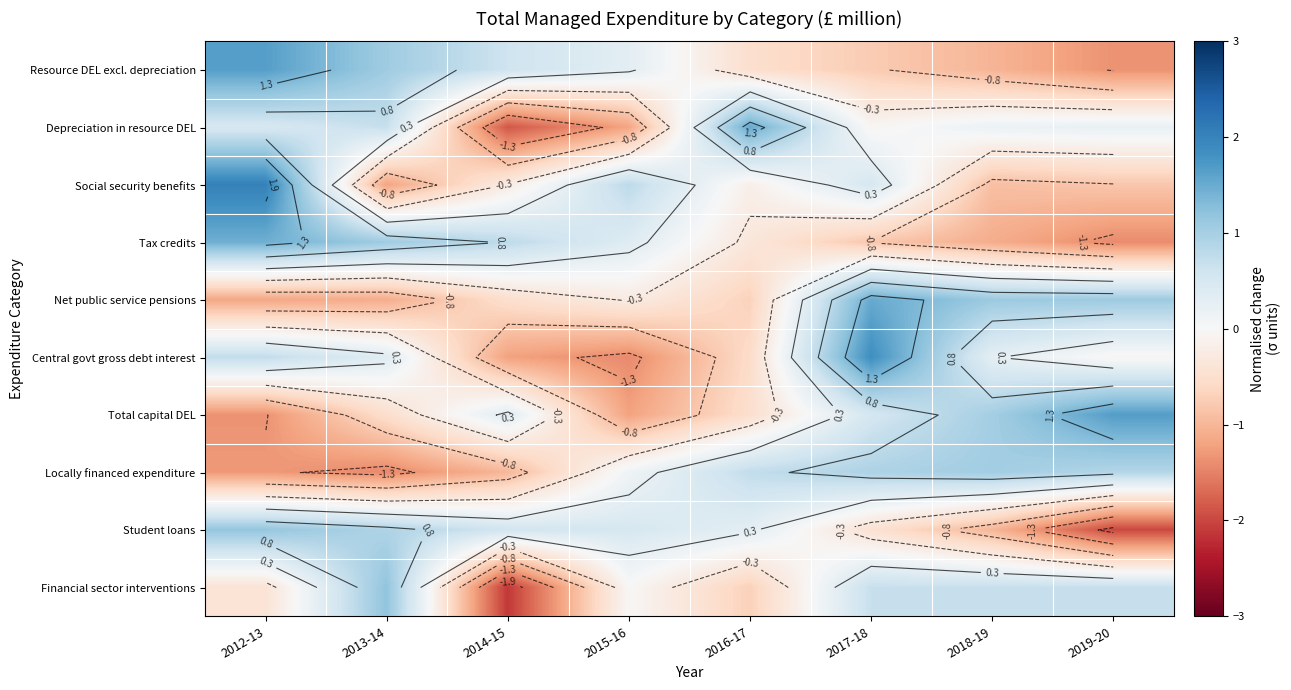

At which label is Social security benefits closest to 0?

2016-17